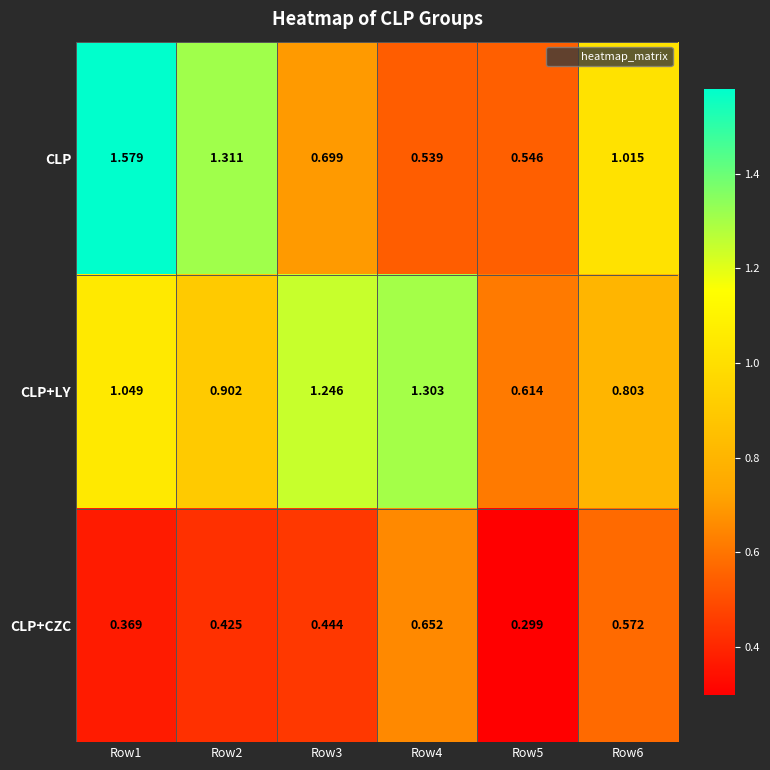

Between Row3 and Row5, which series saw the biggest shift?

CLP+LY